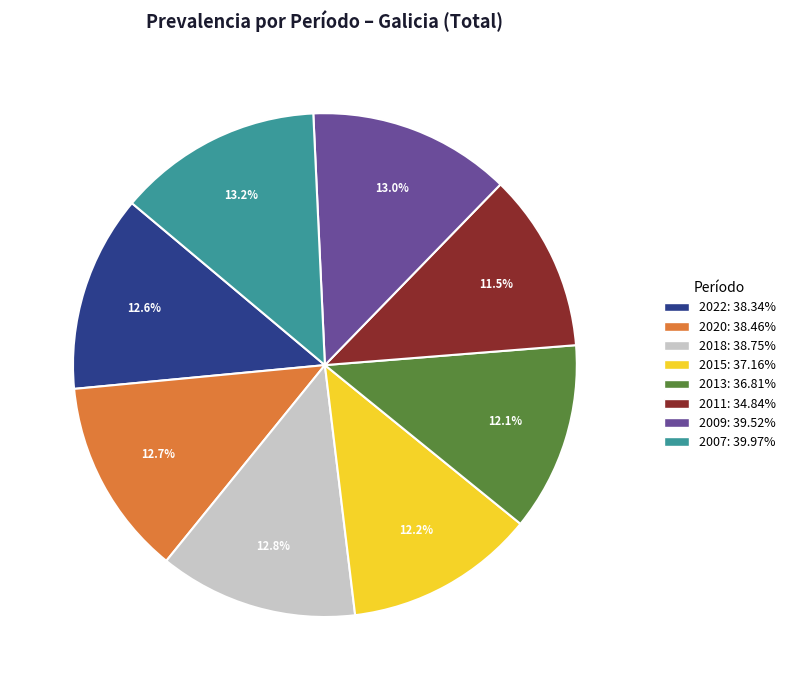

Is there any slice that represents more than half of the pie?

No